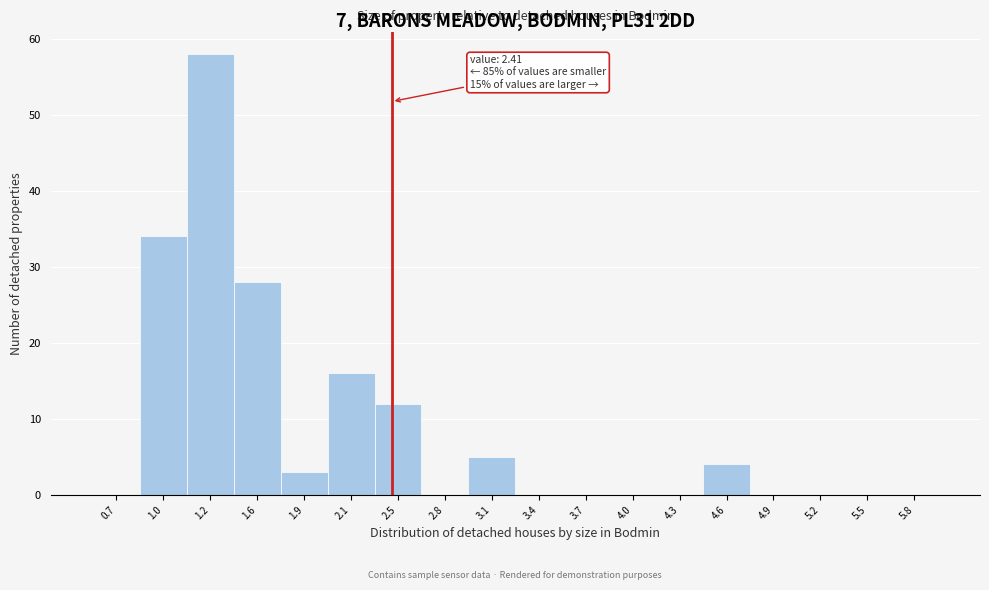

Which range on the x-axis has the tallest bar?

1.1 to 1.4